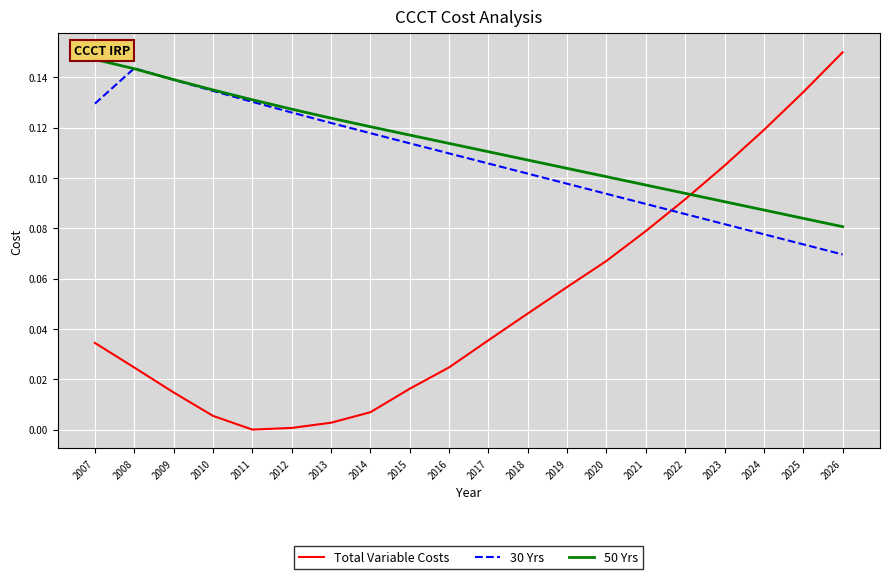

Is it true that Total Variable Costs equals 0.1 at 2020?

True